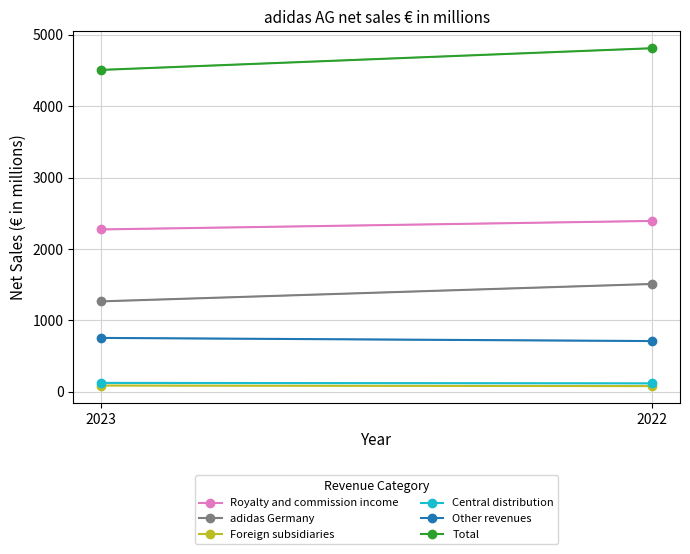

Does the chart have visible grid lines?

Yes